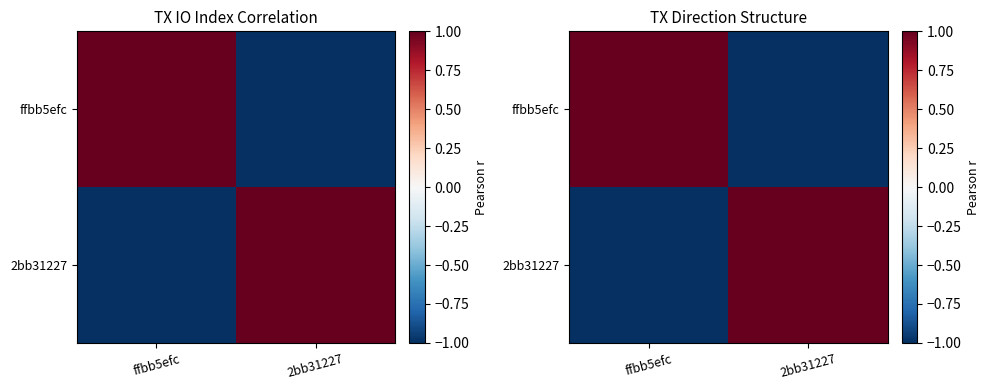

At which label is ffbb5efc closest to 0?

ffbb5efc